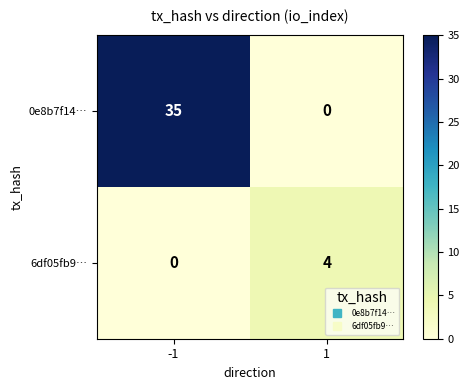

The value of 6df05fb9… at -1 is -3. True or false?

False